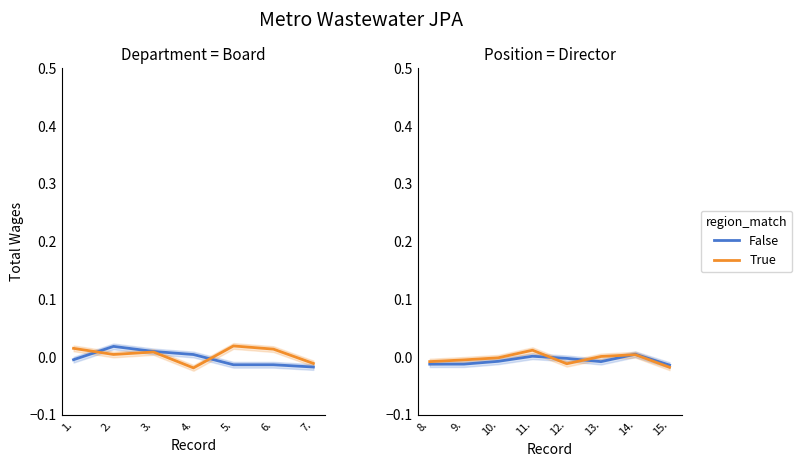

How many data points in True are less than 0?

5